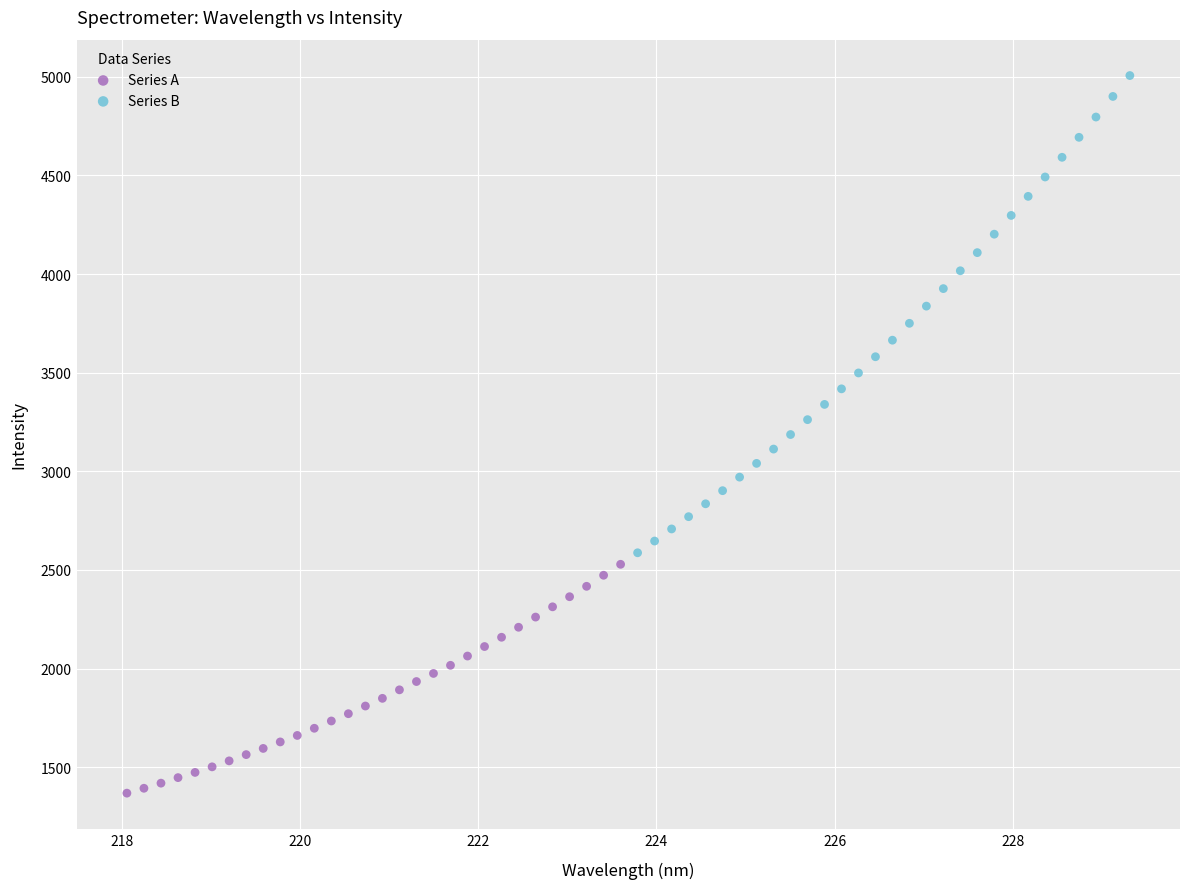

Which series has the largest Y range (max minus min)?

Series B